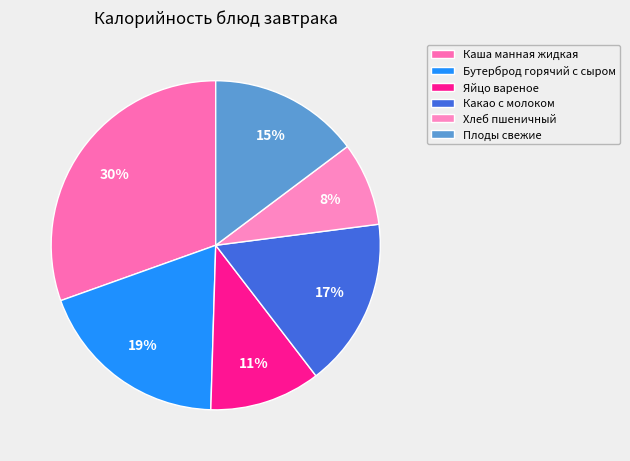

What is the change in value from Яйцо вареное to Хлеб пшеничный?

-15.6